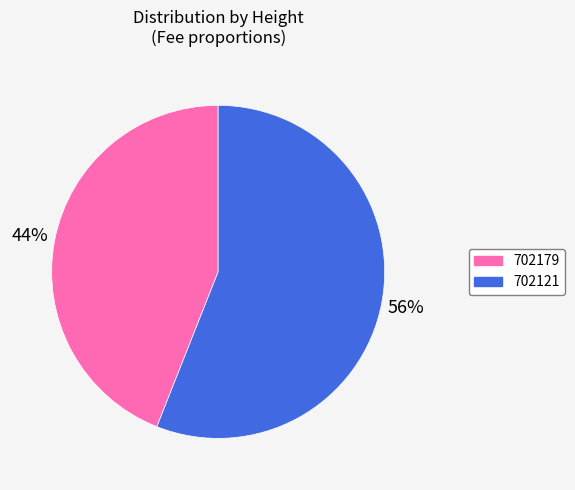

True or false: 702121 accounts for 56% of the total.

True